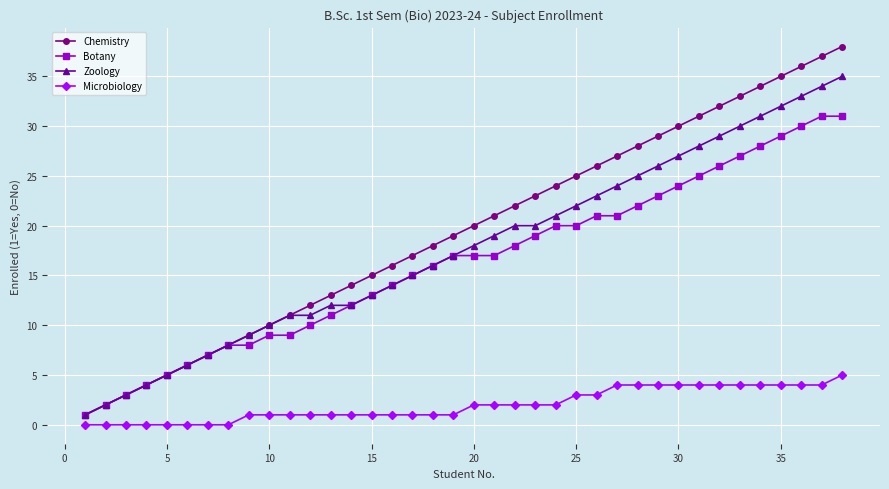

True or false: Microbiology and Botany intersect in this chart.

False